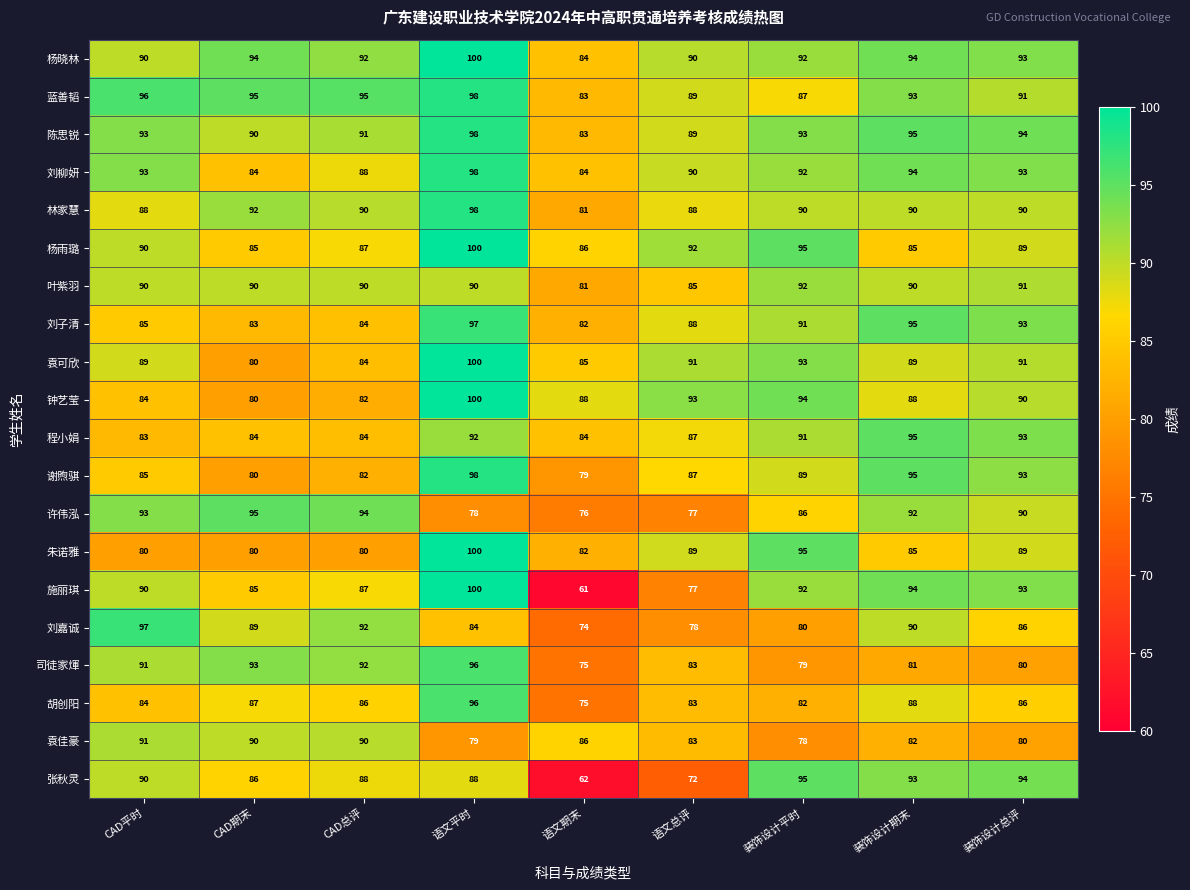

Which label corresponds to the largest value in the chart?

语文平时